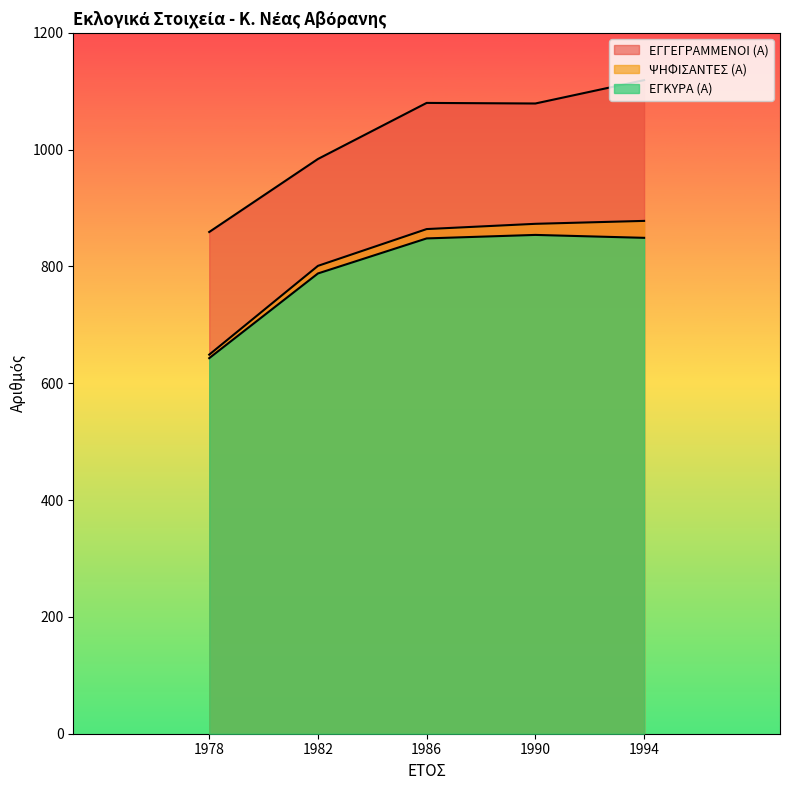

Which series has the largest range (max minus min)?

ΕΓΓΕΓΡΑΜΜΕΝΟΙ (Α)